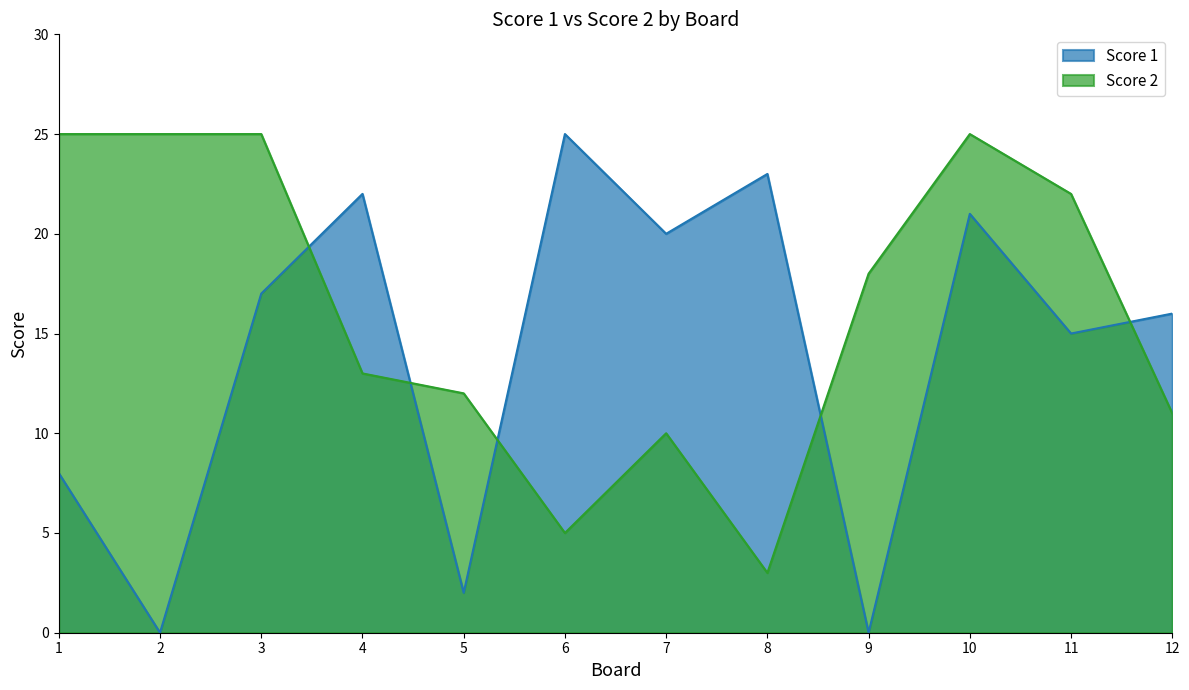

Which series has the largest range (max minus min)?

Score 1